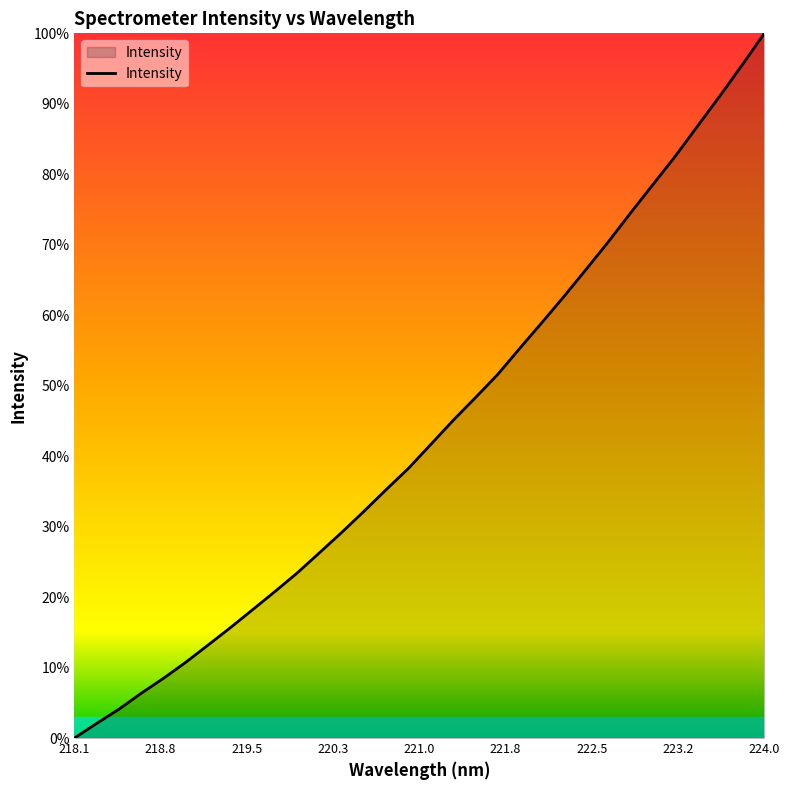

Does the chart display data point markers on the line(s)?

No